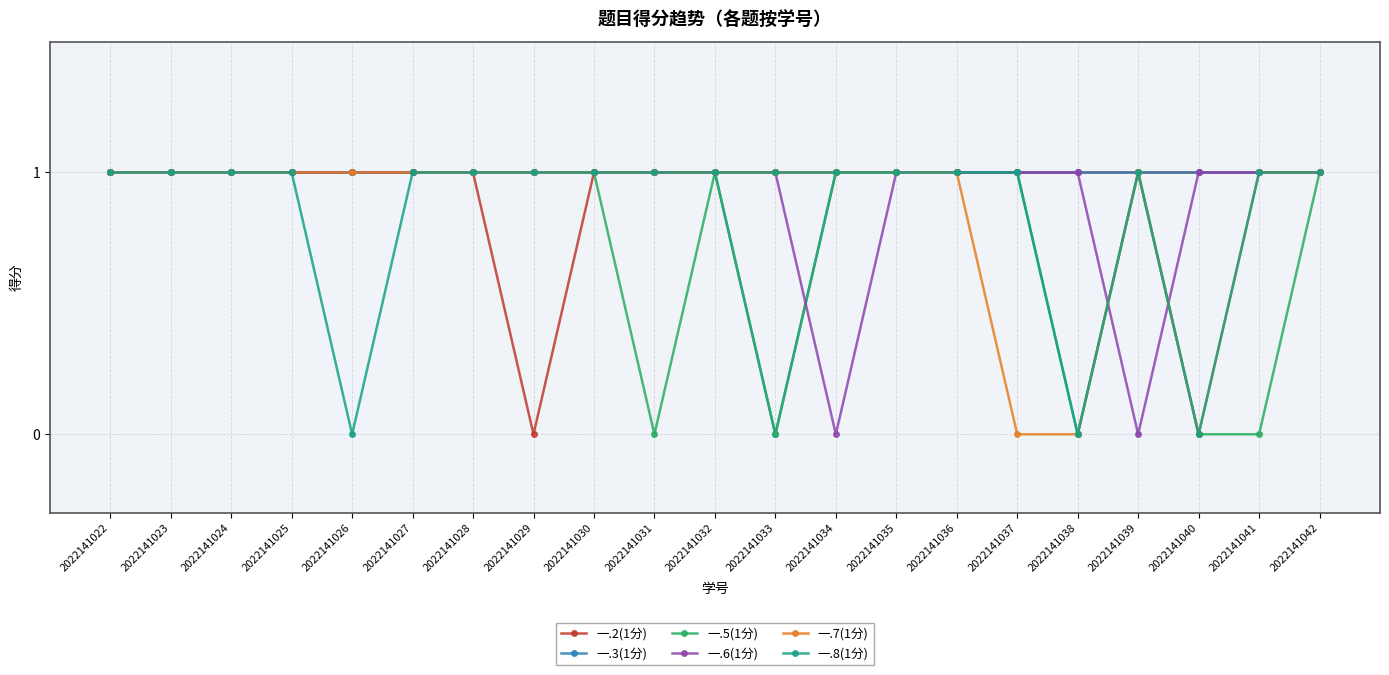

What is the value of the 一.7(1分) point at the 3rd from the left?

1